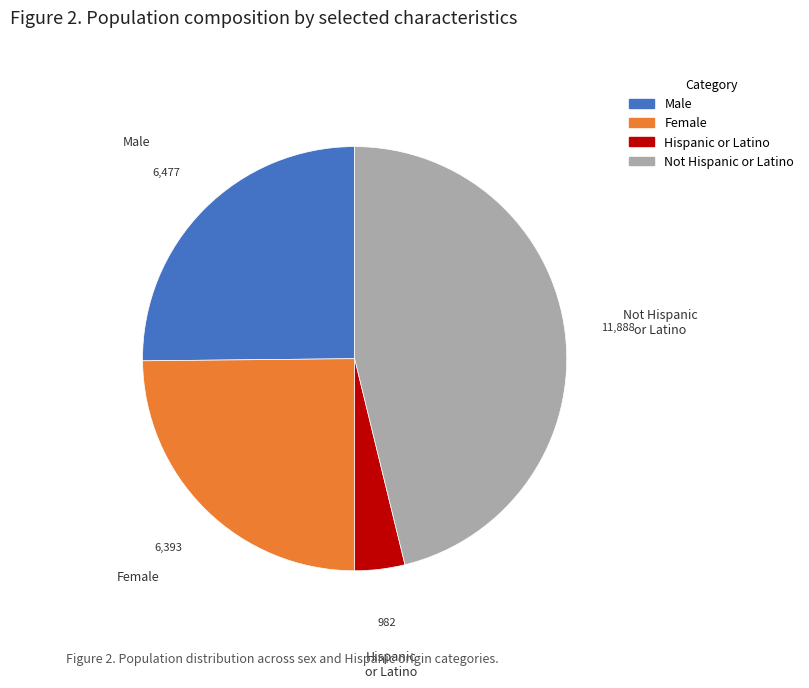

Is there any slice that represents more than half of the pie?

No